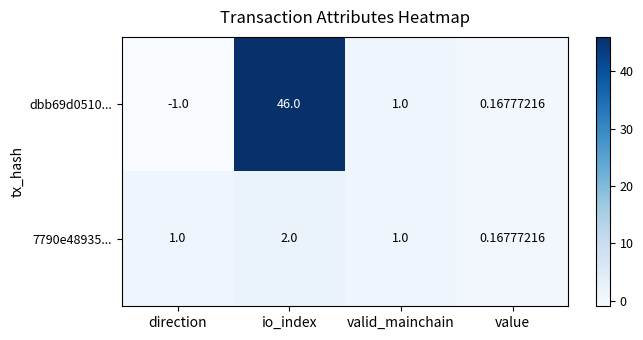

At which label is dbb69d0510... closest to 22?

valid_mainchain